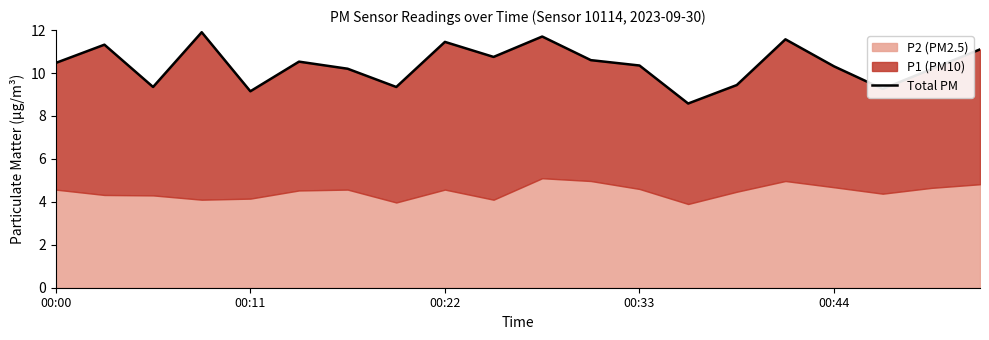

At which label is the value closest to 10?

18